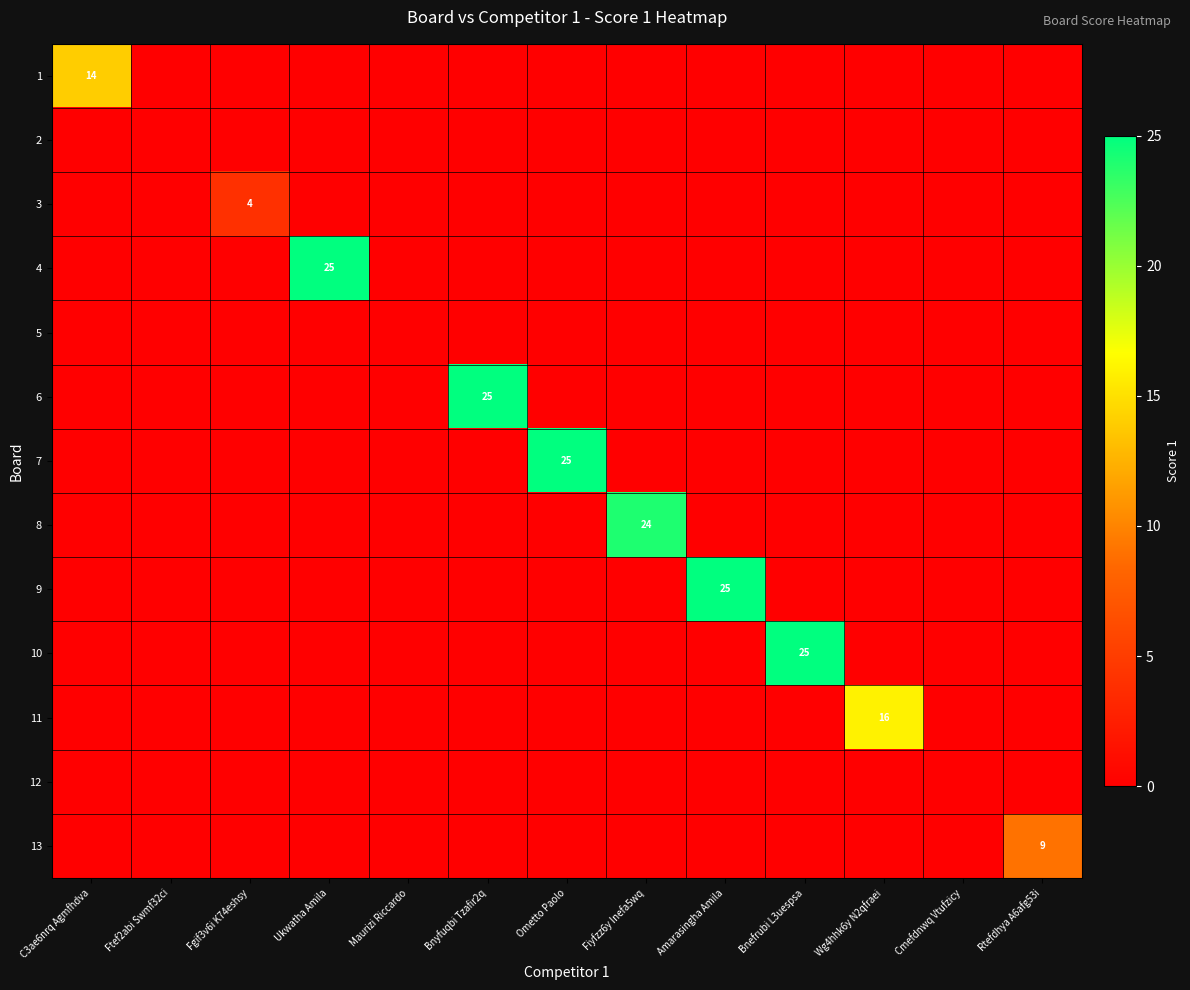

Count the number of data series in this chart.

13